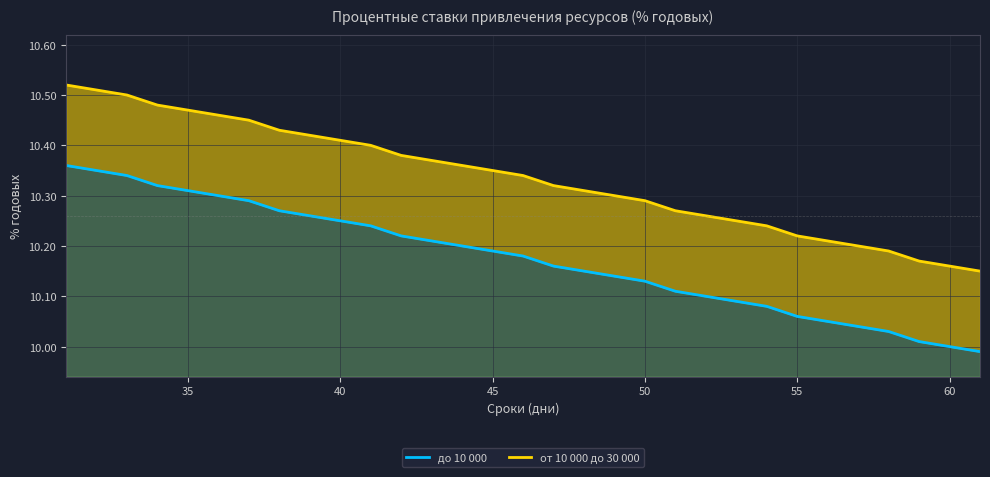

What is the difference between the second highest and second lowest values in the до 10 000 series?

0.3